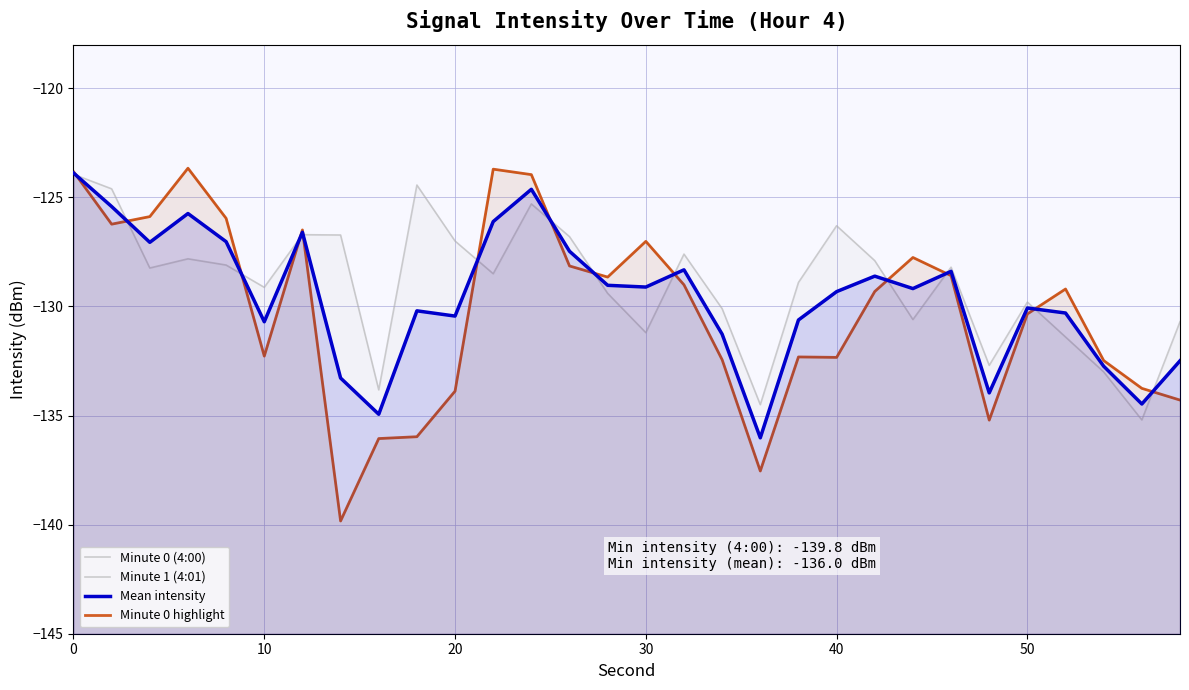

How many lines are shown in the chart?

4